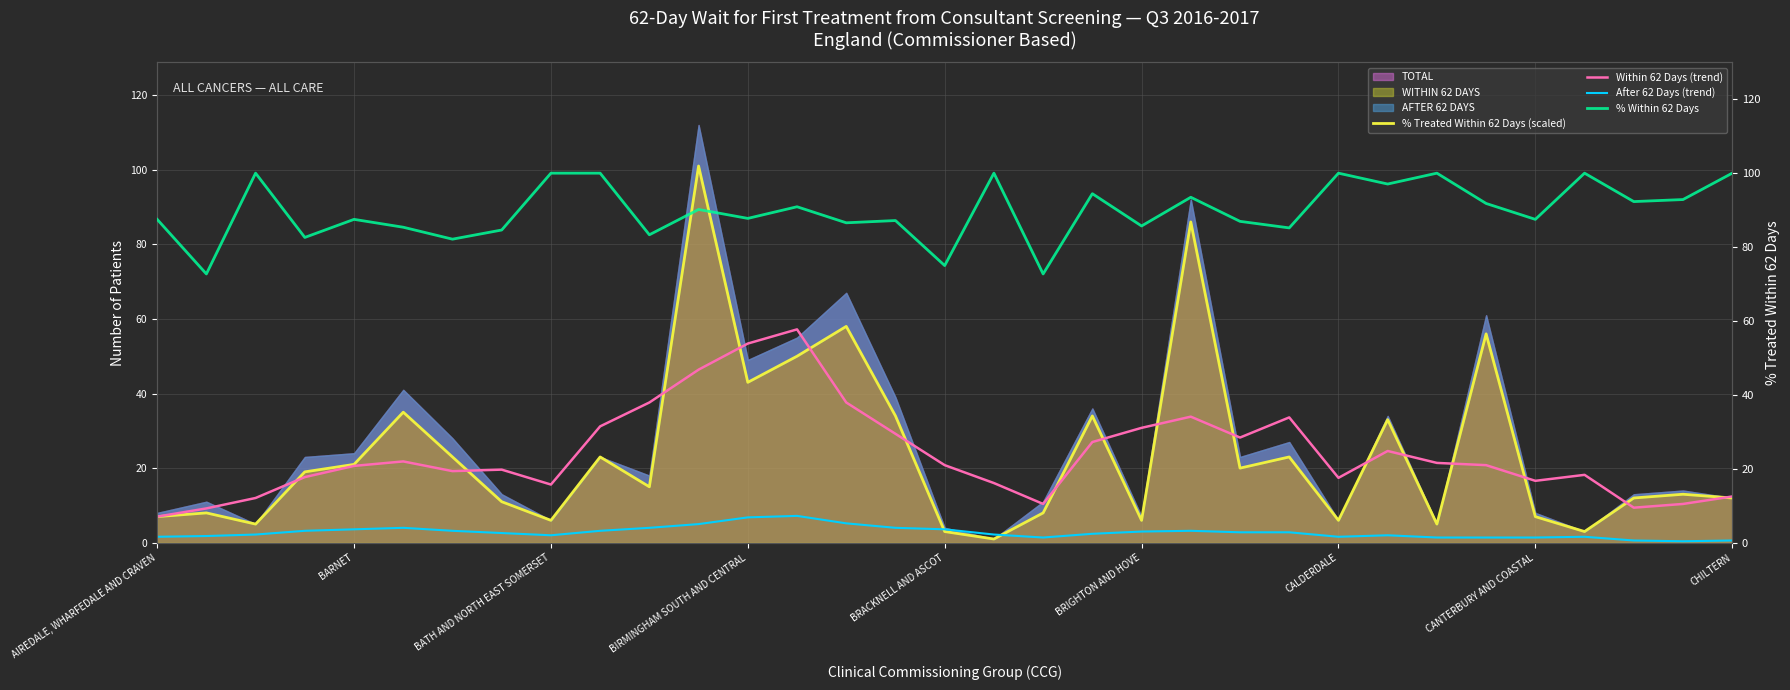

True or false: Within 62 Days (trend) and After 62 Days (trend) intersect in this chart.

False